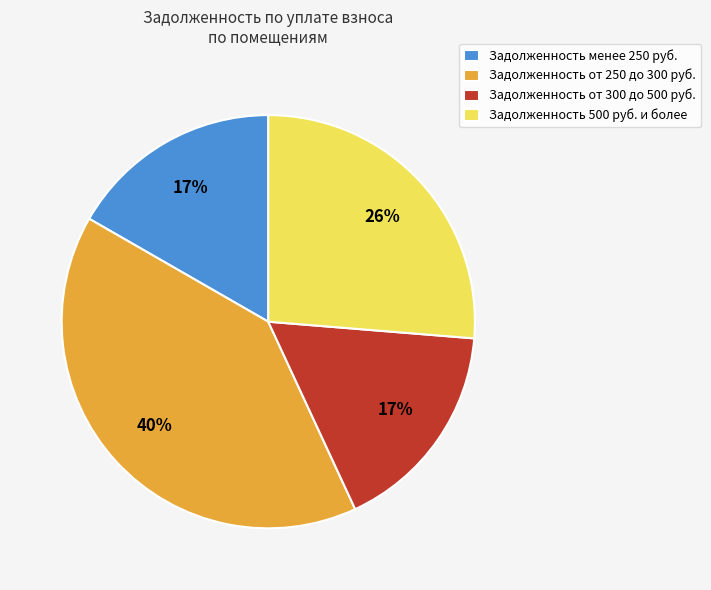

Does any single category account for the majority?

No